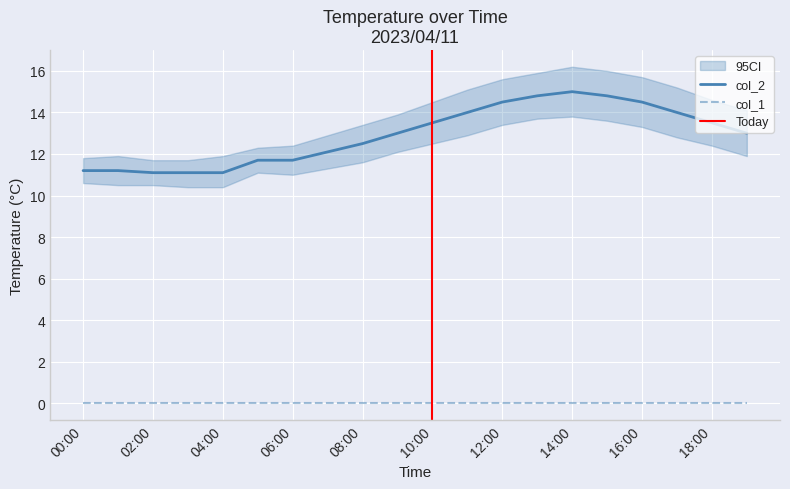

Reading left to right, what are all the values shown in this chart?

11.2	11.2	11.1	11.1	11.1	11.7	11.7	12.1	12.5	13.0	13.5	14.0	14.5	14.8	15.0	14.8	14.5	14.0	13.5	13.0